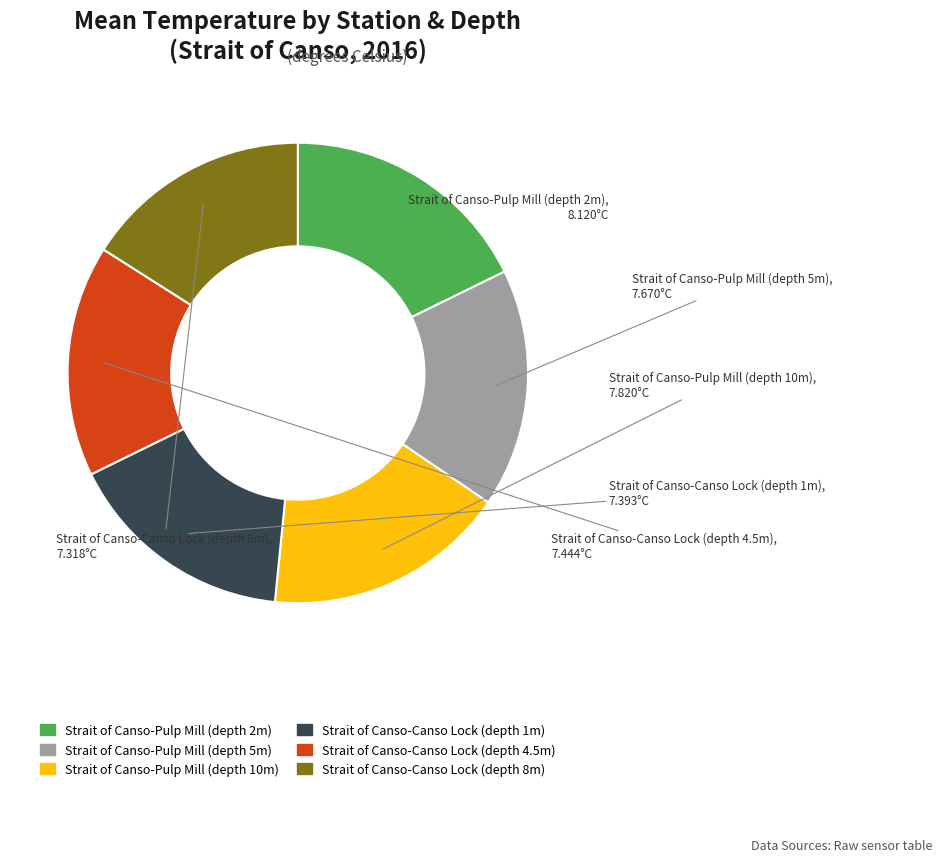

How many slices are in this pie chart?

6